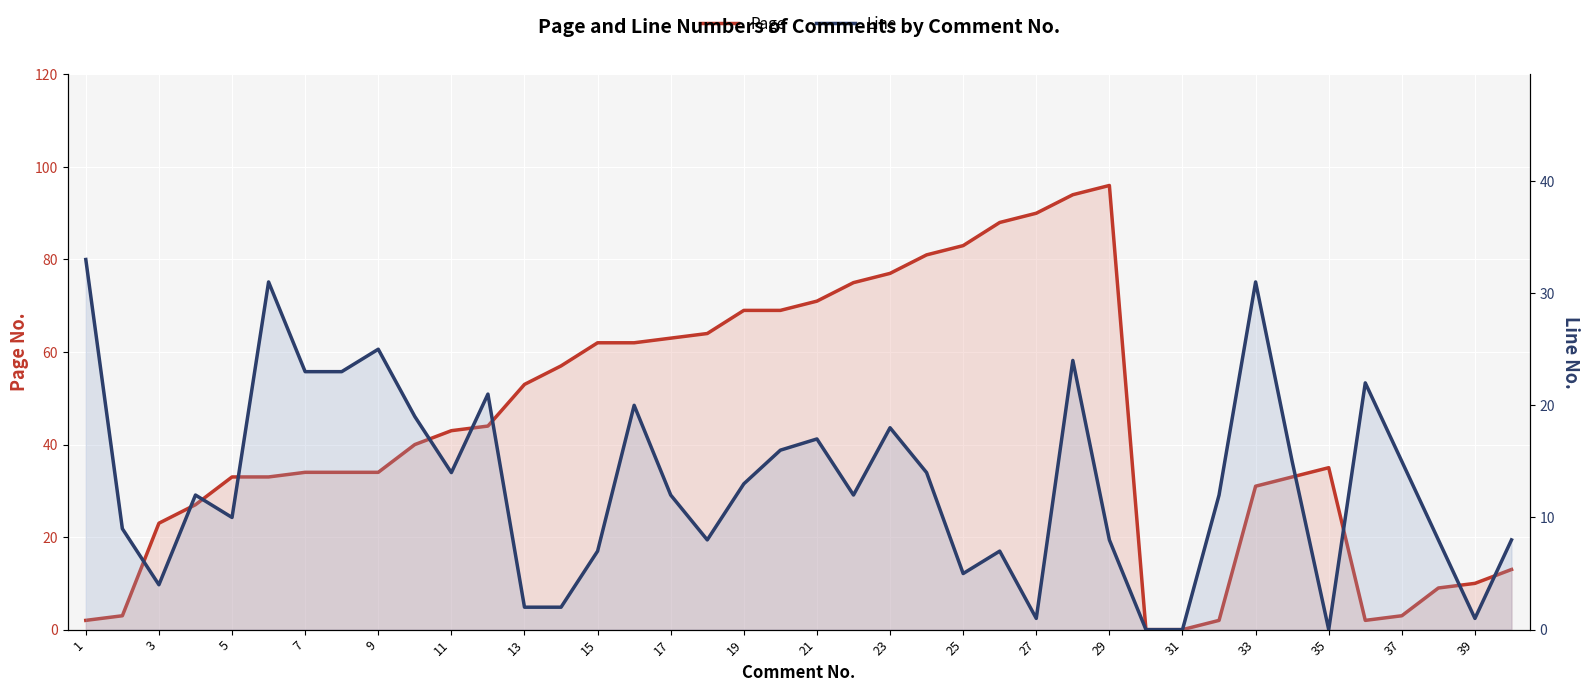

Count the number of data series in this chart.

2